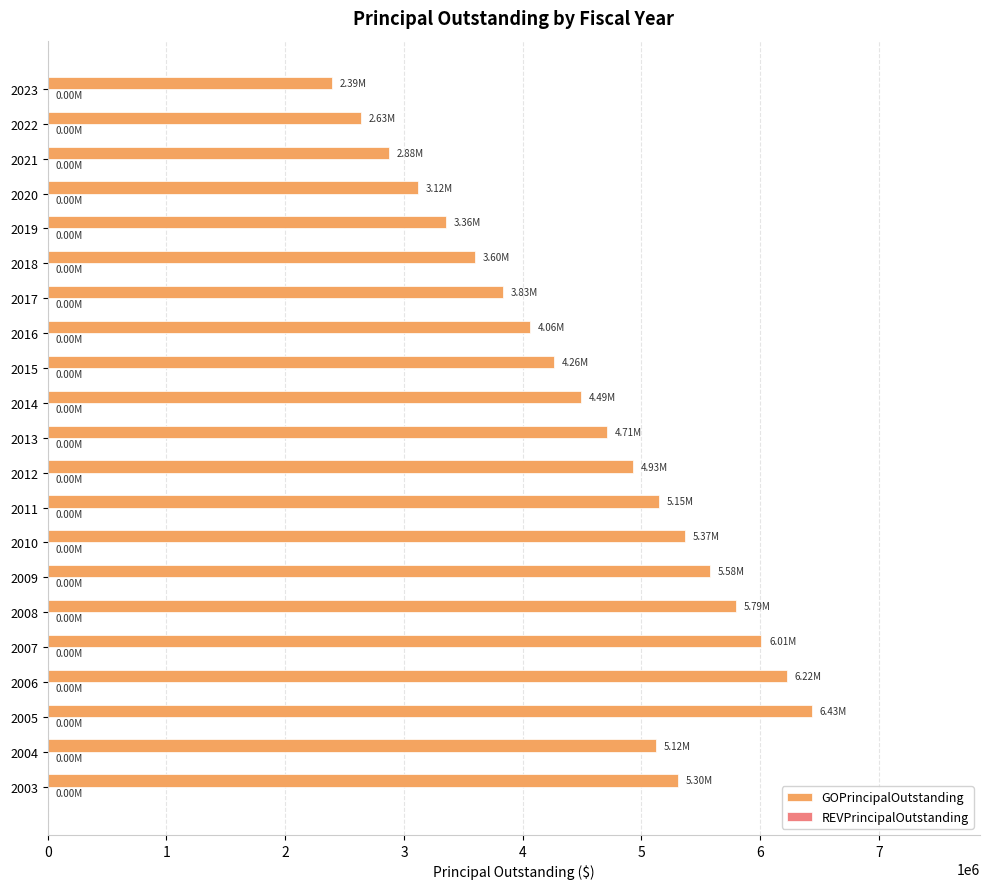

What is the sum of the values at 2008 and 2009?

11375000